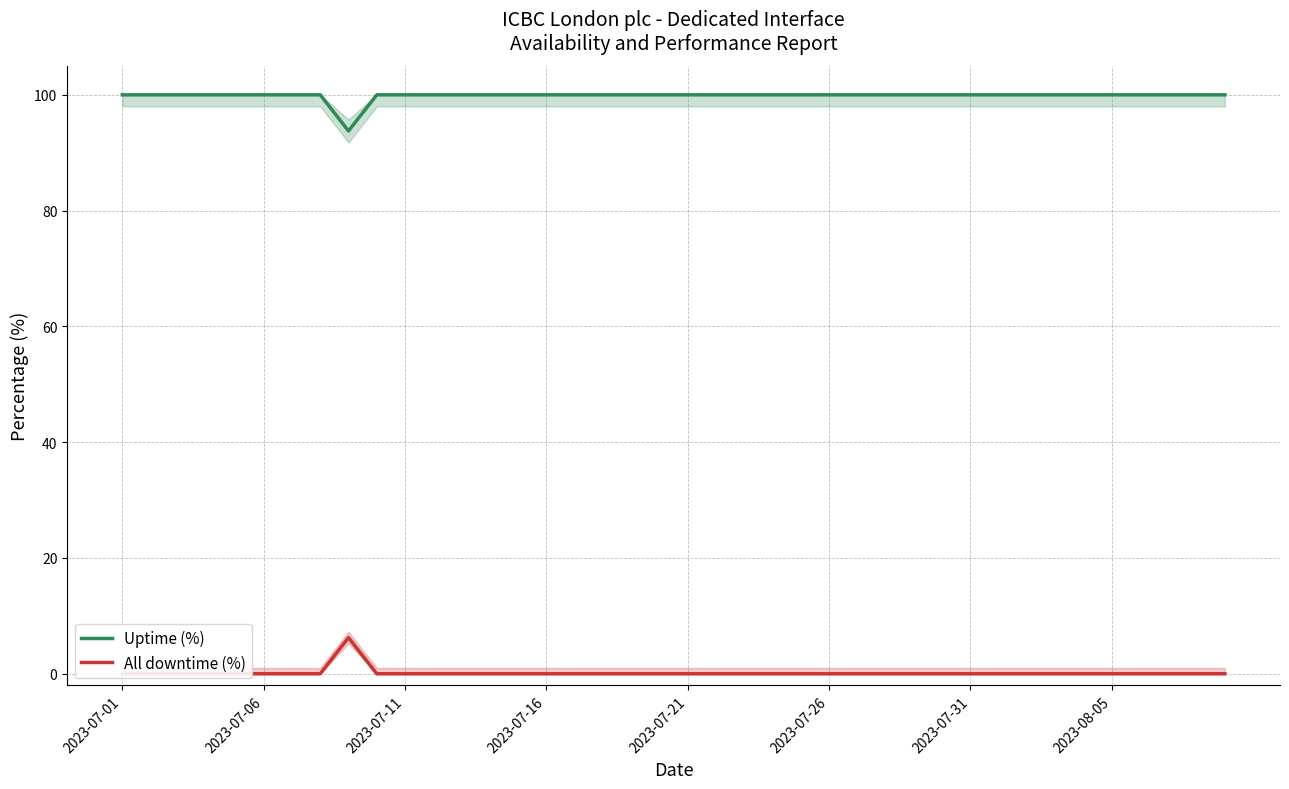

True or false: Uptime (%) and All downtime (%) intersect in this chart.

False